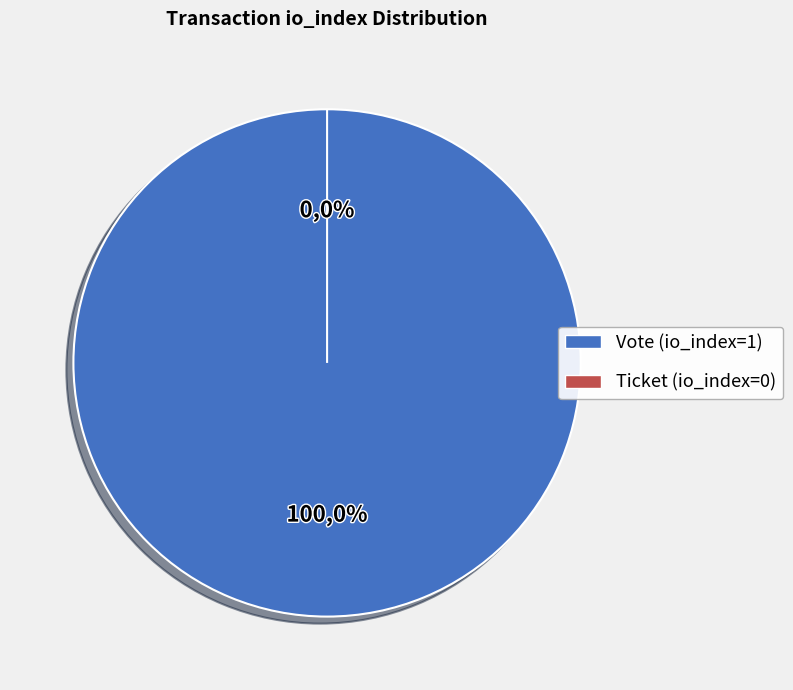

To the nearest percent, what is the difference between the Ticket (io_index=0) and Vote (io_index=1) slice percentages?

100%